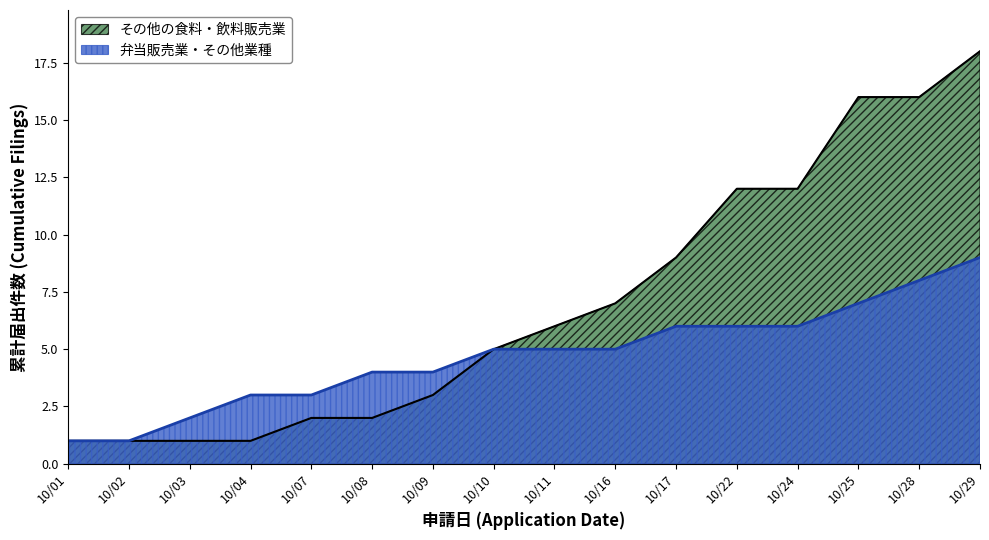

Rank the series by their average value, from highest to lowest.

その他の食料・飲料販売業, 弁当販売業・その他業種